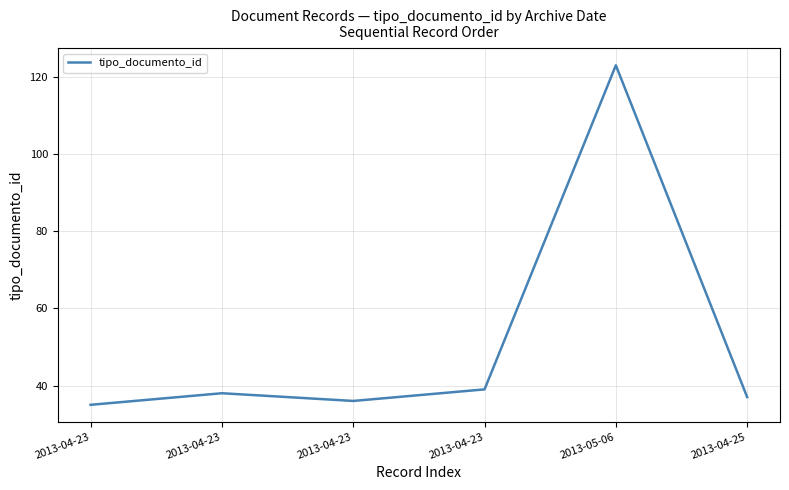

Between 2013-04-23 and 2013-04-23, which is larger?

2013-04-23